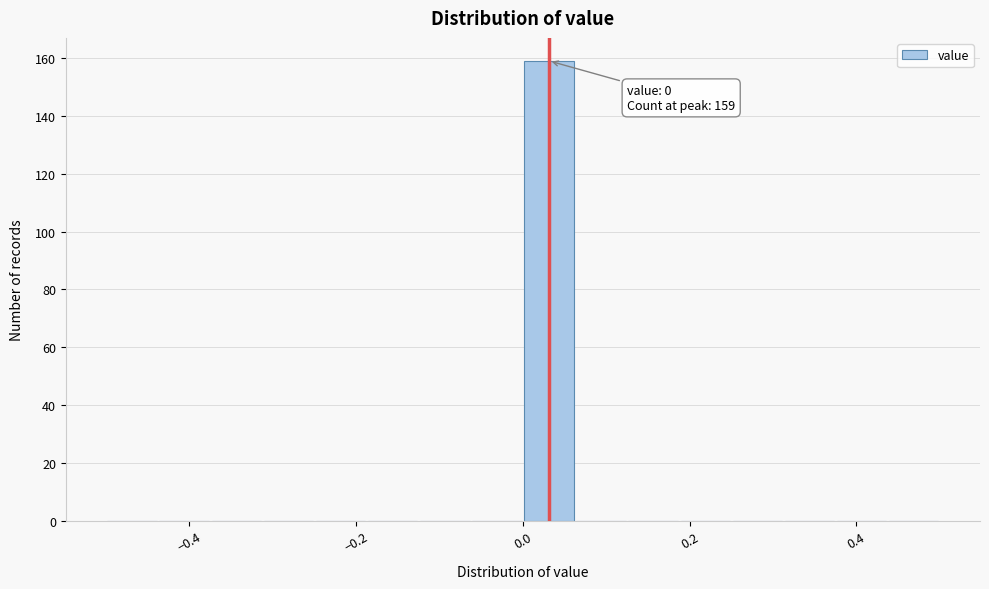

Read against the x-axis, roughly where is the centre of the tallest bar?

0.04